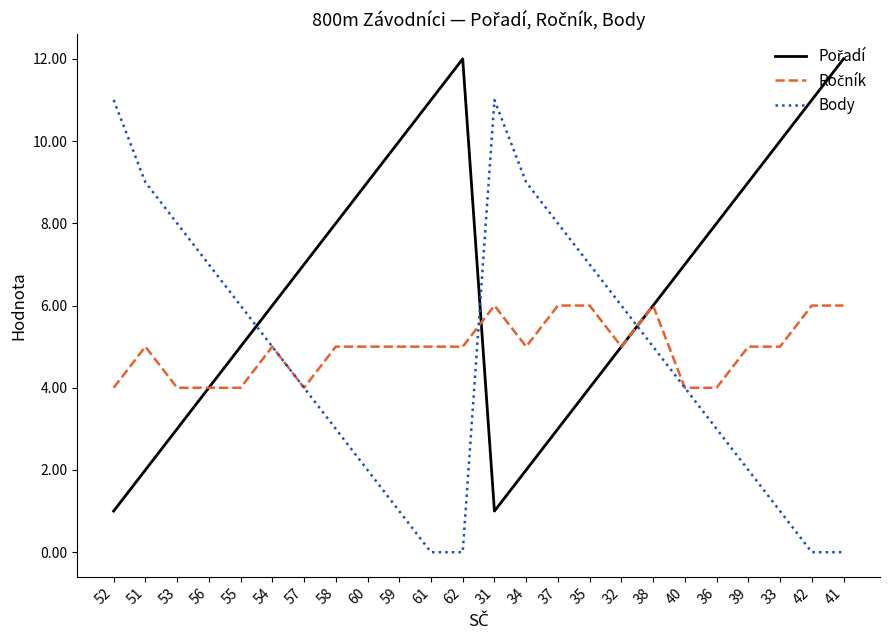

The value of Body at 42 is -7. True or false?

False